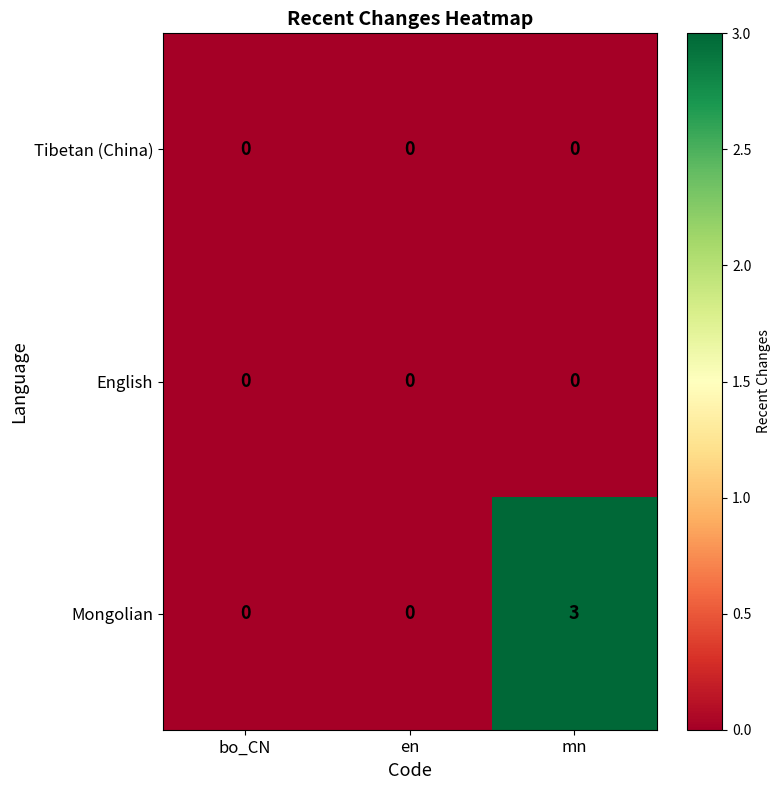

Reading left to right, list all the values displayed in this chart.

Tibetan (China): 0	0	0
English: 0	0	0
Mongolian: 0	0	3